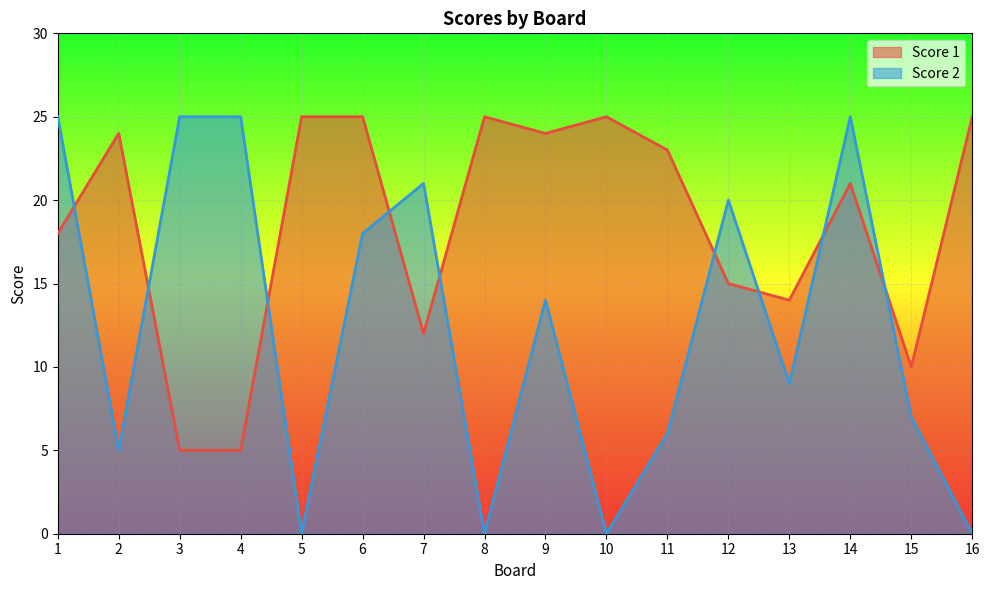

Between which two adjacent categories do Score 2 and Score 1 first intersect?

1 and 2